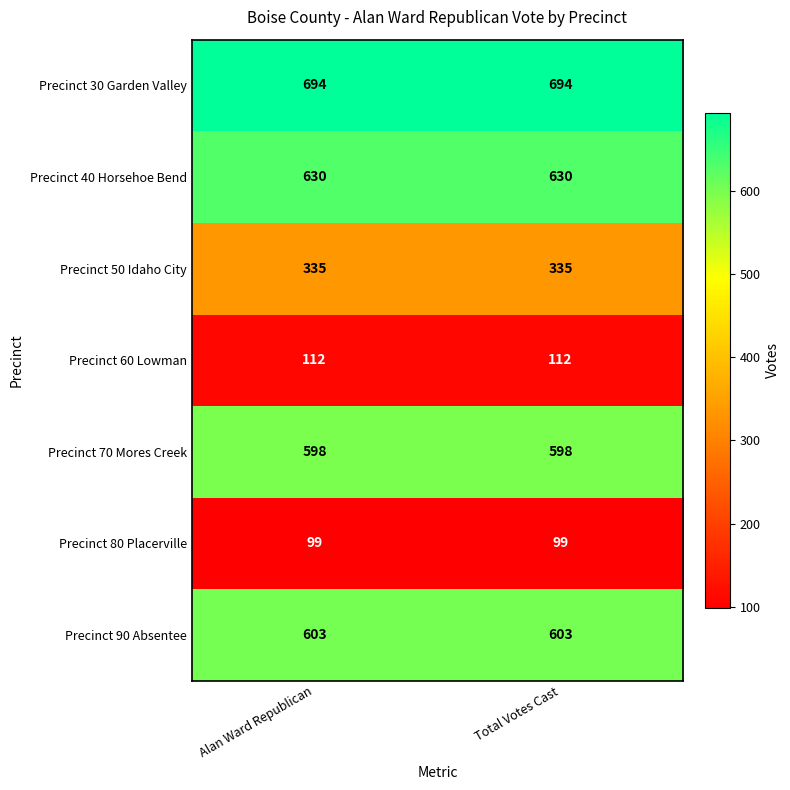

Reading left to right, what are all the values shown in this chart?

Precinct 30 Garden Valley: 694	694
Precinct 40 Horsehoe Bend: 630	630
Precinct 50 Idaho City: 335	335
Precinct 60 Lowman: 112	112
Precinct 70 Mores Creek: 598	598
Precinct 80 Placerville: 99	99
Precinct 90 Absentee: 603	603